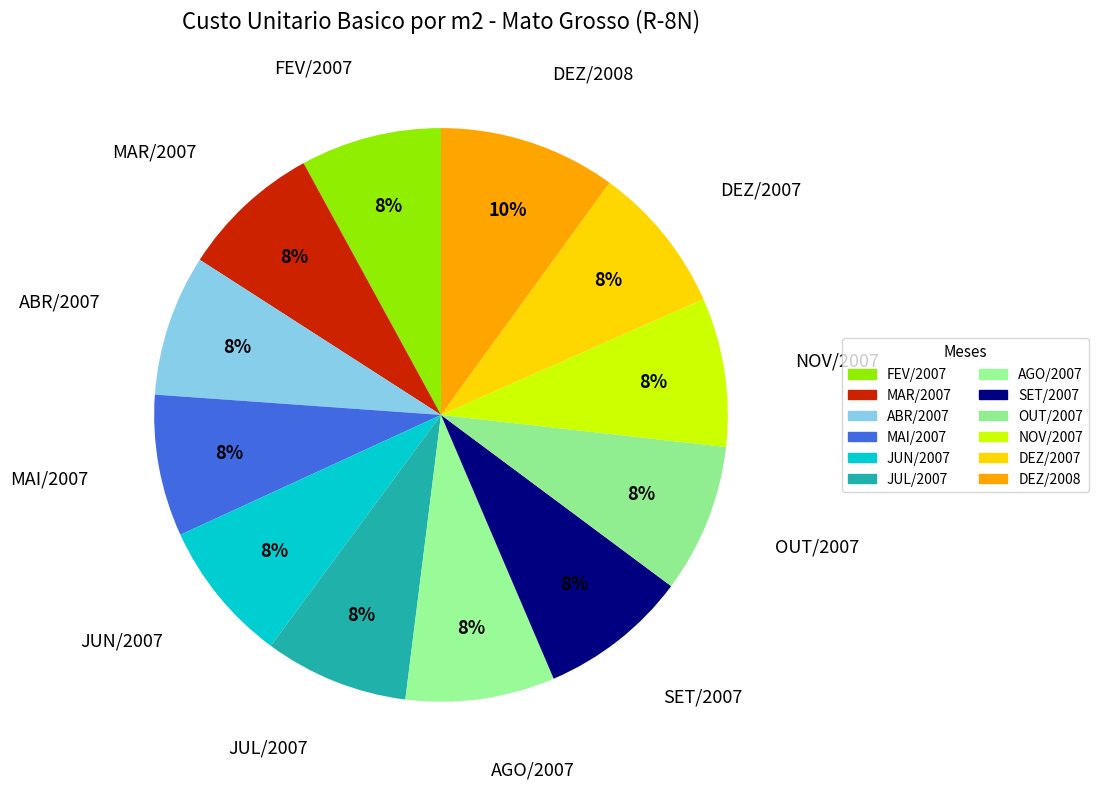

Which slice is the largest?

DEZ/2008